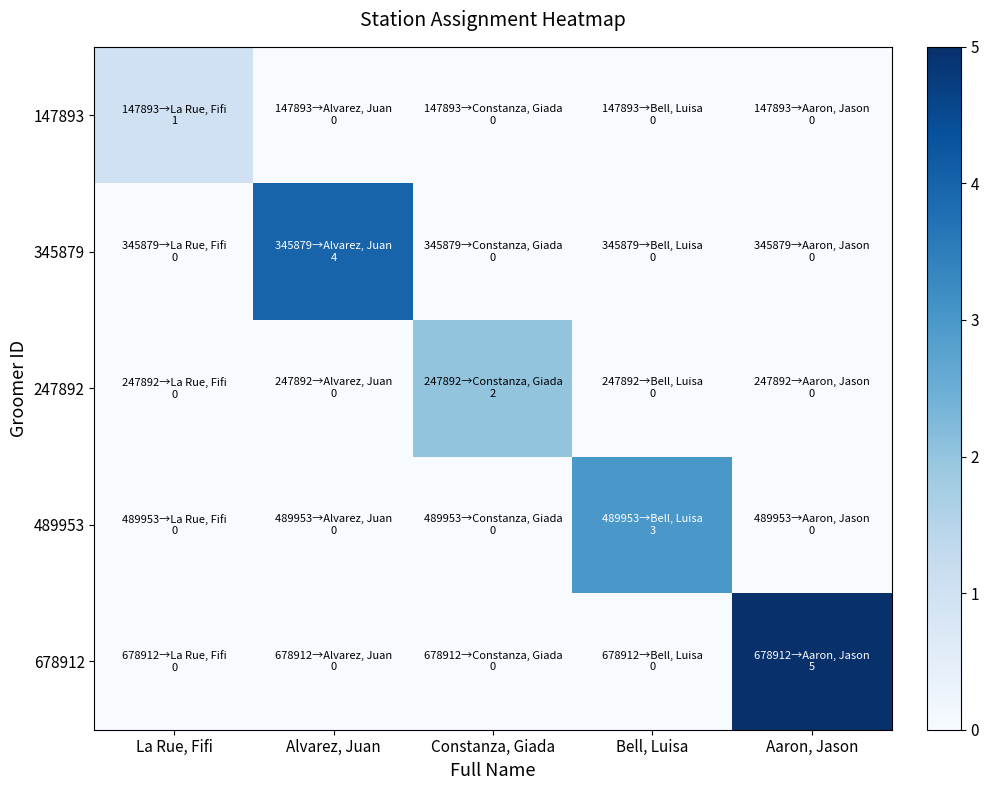

List the series in order of their peak value, lowest first.

147893, 247892, 489953, 345879, 678912